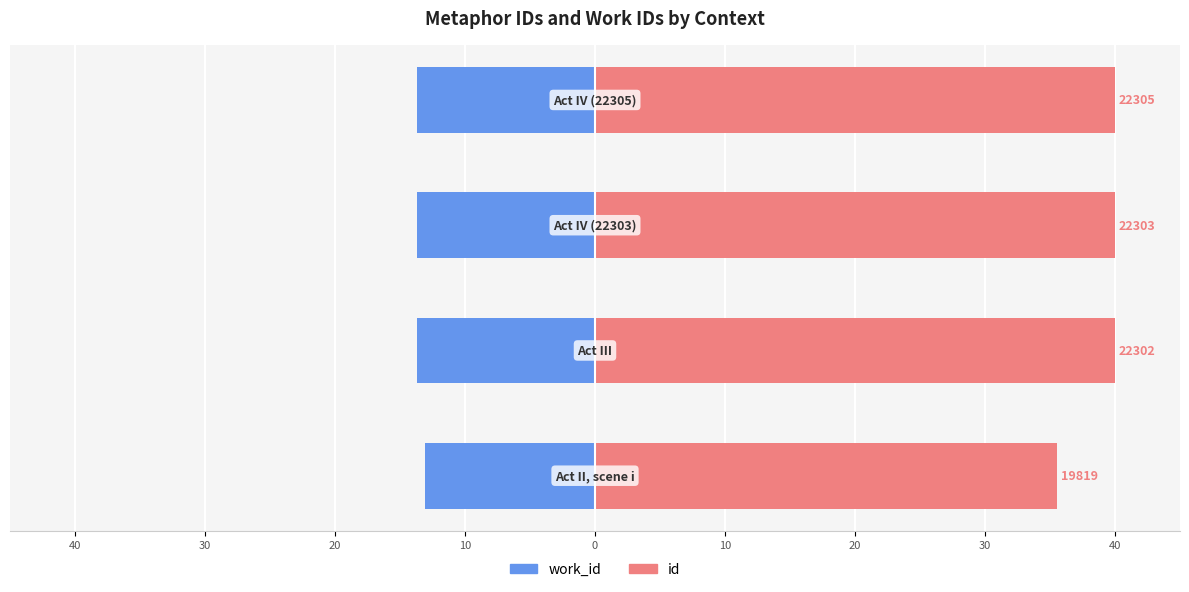

Reading right to left, extract all data points from this chart.

work_id: 10=-13.7	20=-13.7	30=-13.7	40=-13.0
id: 10=40.0	20=40.0	30=40.0	40=35.5